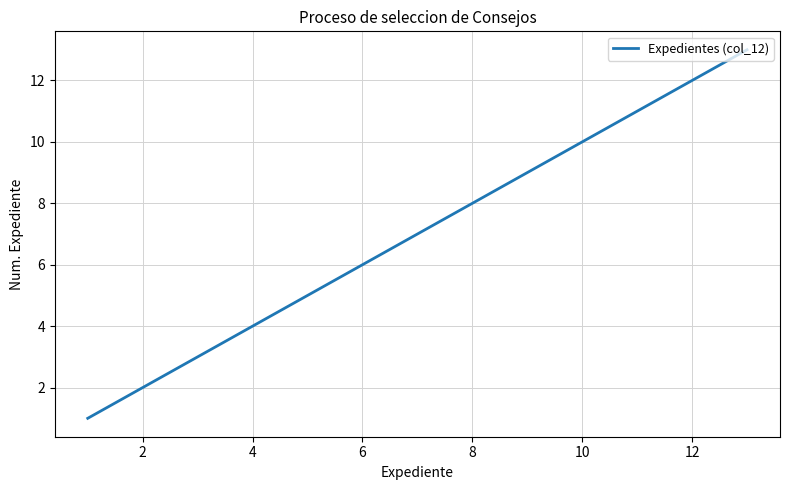

Does the chart display data point markers on the line(s)?

No